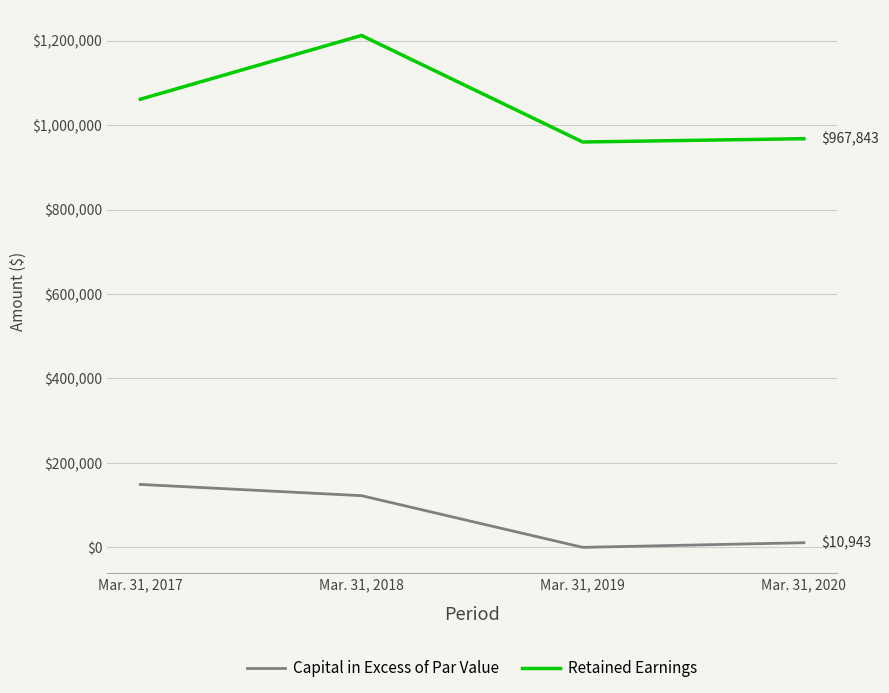

Which series has the widest spread of values?

Retained Earnings